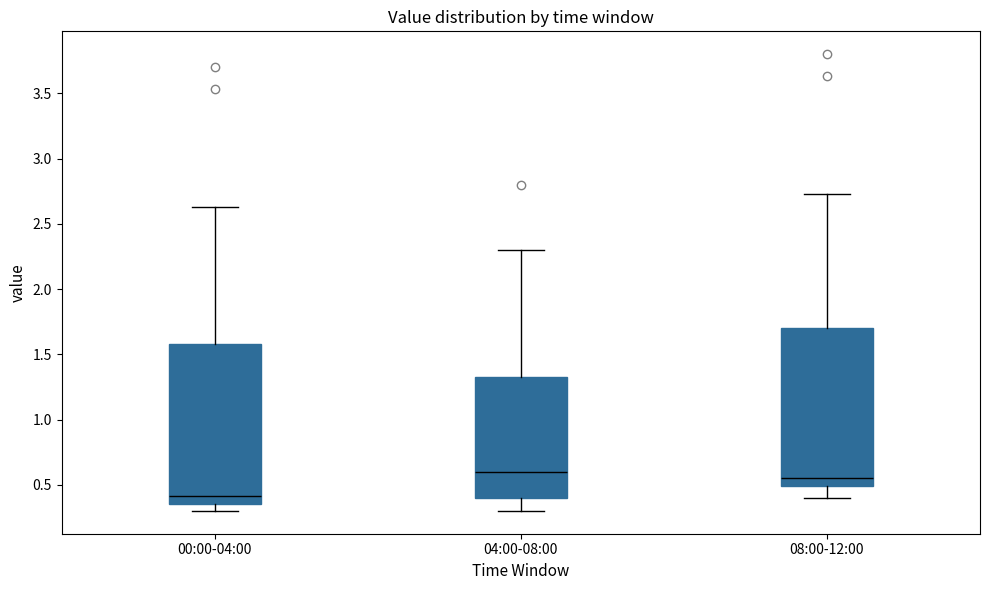

Reading left to right, transcribe this box plot: for each box, give where its median line is, the range the box spans, and where its two whiskers end, as read against the y-axis. The values are not printed on the chart, so give them approximately, as read against the axis.

00:00-04:00: median 0.40, box 0.35 to 1.60, whiskers 0.30 to 2.65
04:00-08:00: median 0.60, box 0.40 to 1.35, whiskers 0.30 to 2.30
08:00-12:00: median 0.55, box 0.50 to 1.70, whiskers 0.40 to 2.75